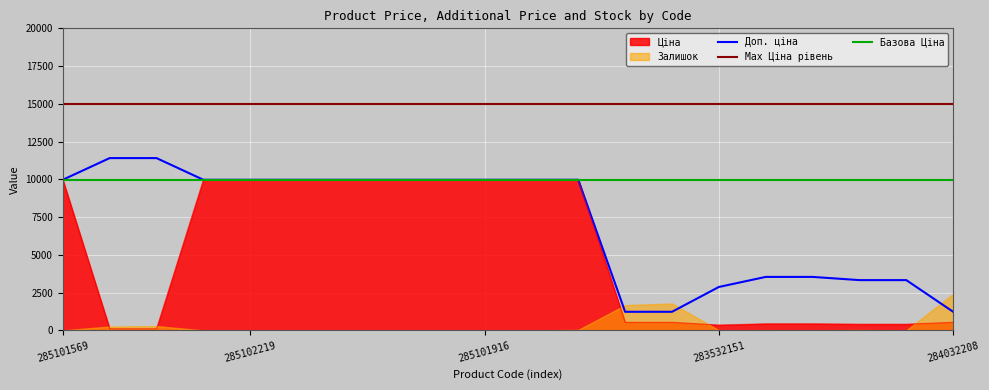

What is the minimum value for Доп. ціна?

1235.4